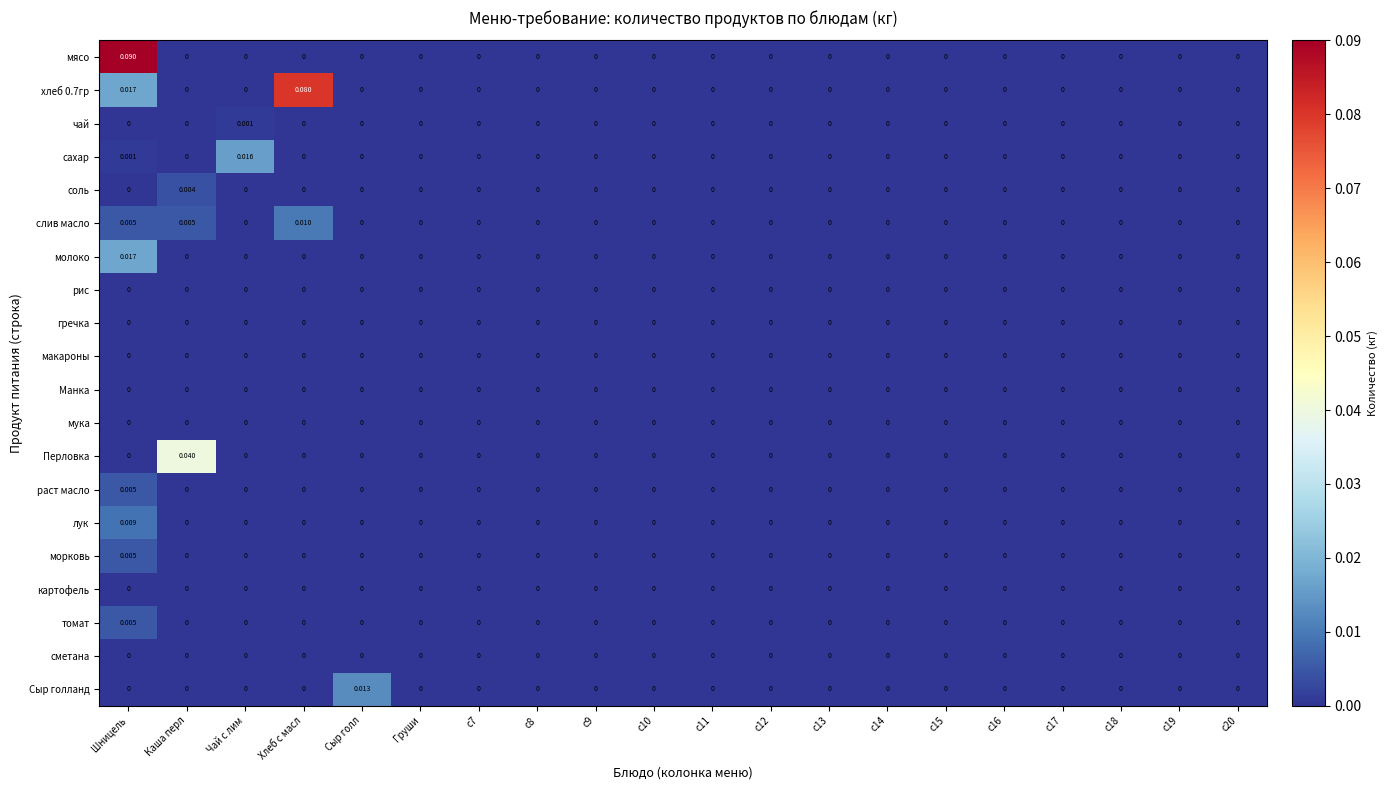

Which label corresponds to the largest value in the chart?

Шницель